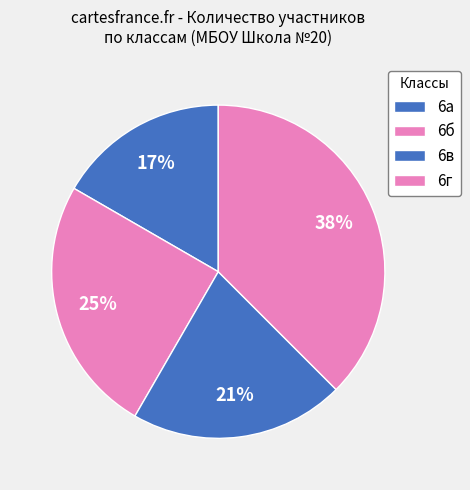

How many slices are in this pie chart?

4